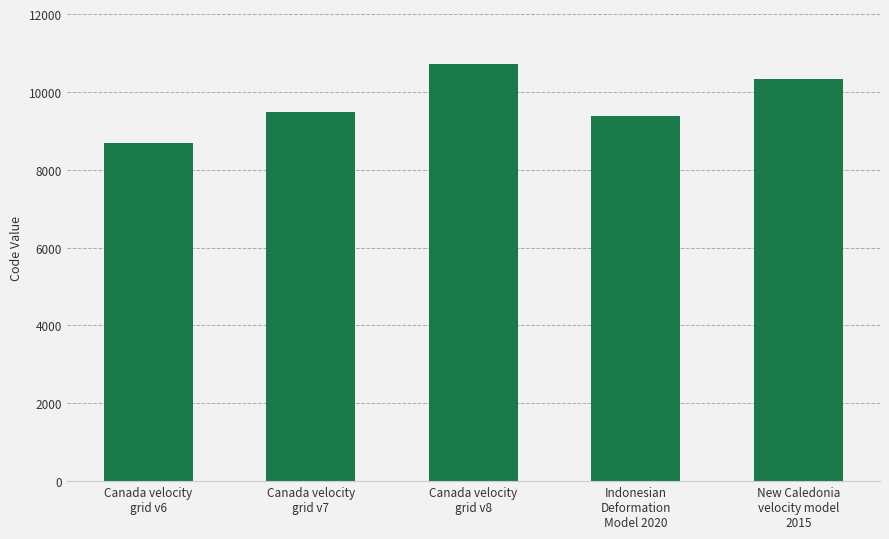

What is the change in value from Canada velocity
grid v6 to Canada velocity
grid v8?

+2031